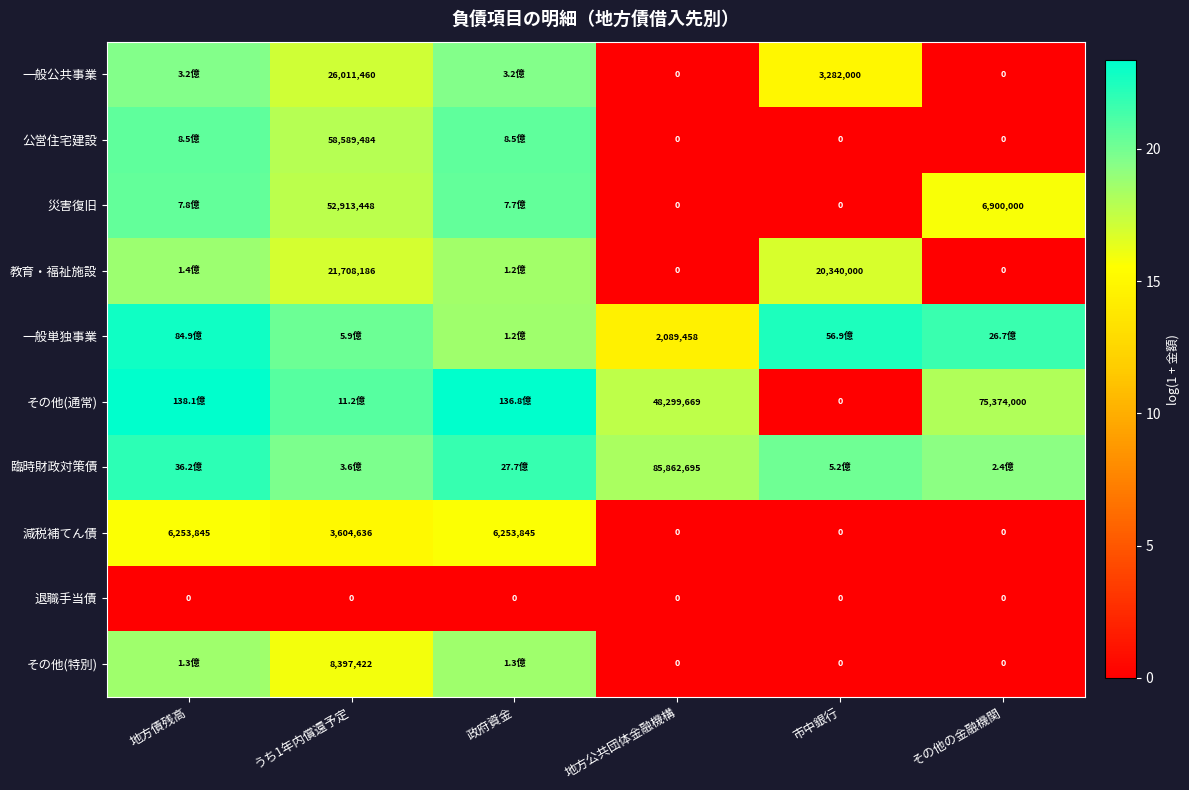

What is the difference between the 一般公共事業 values at 地方公共団体金融機構 and 政府資金?

19.6